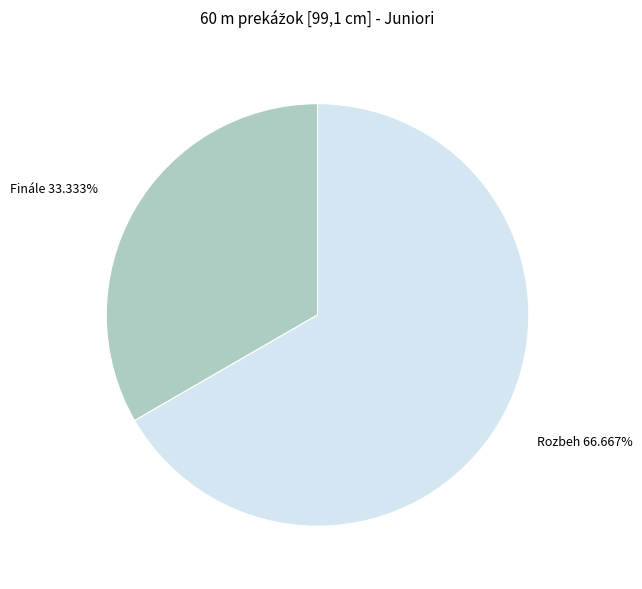

Rank the categories by value from highest to lowest.

Rozbeh, Finále